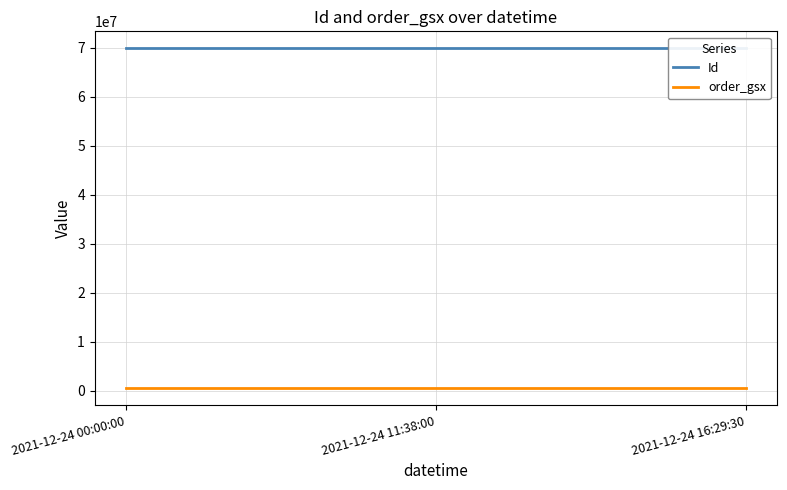

The order_gsx series shows 524521 at 2021-12-24 16:29:30. True or false?

True